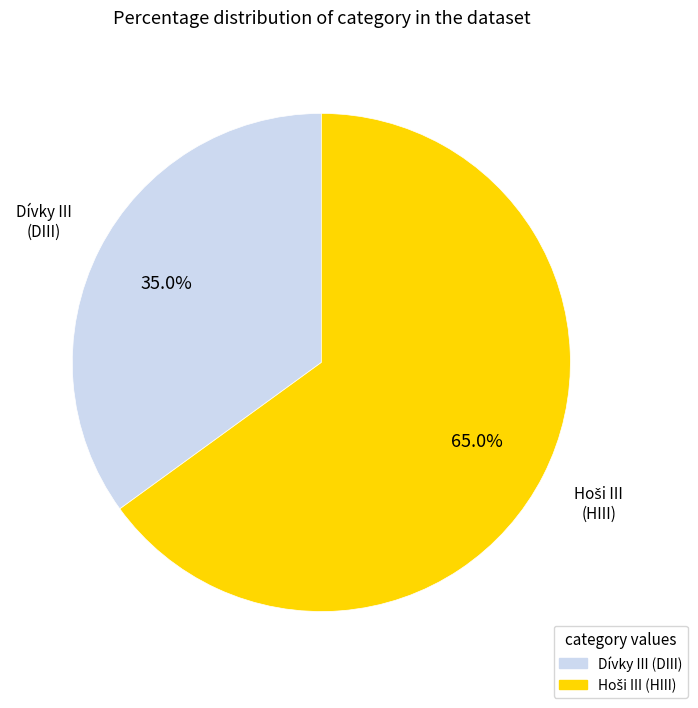

Which slice is the smallest?

Dívky III (DIII)